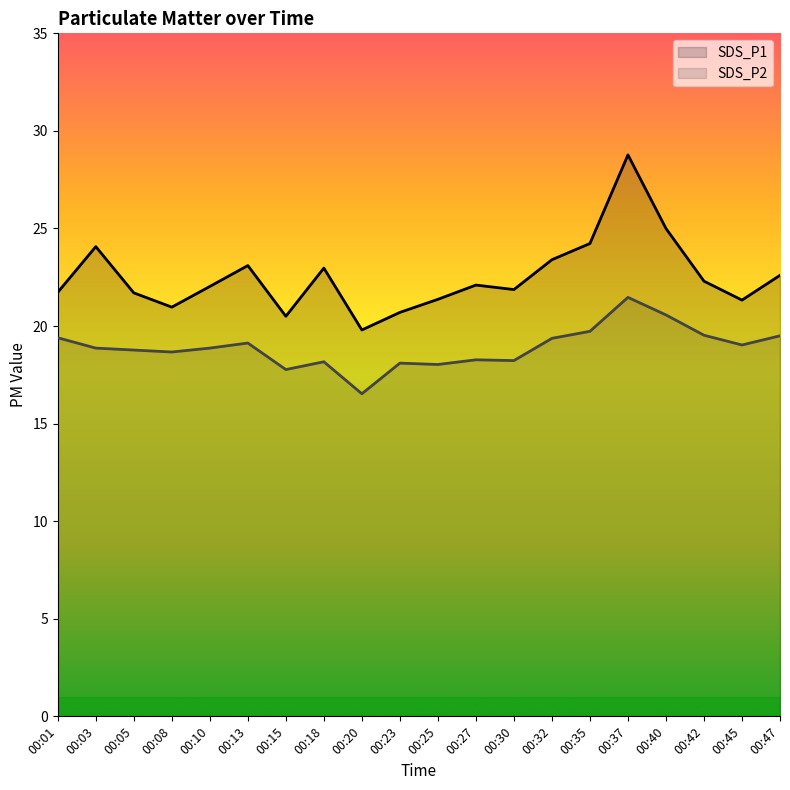

What are all the series names shown in the legend?

SDS_P1, SDS_P2